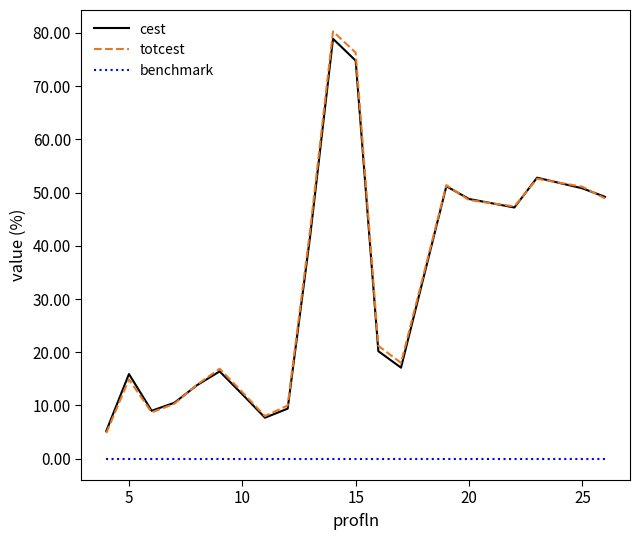

At how many categories does at least one series exceed 24?

9